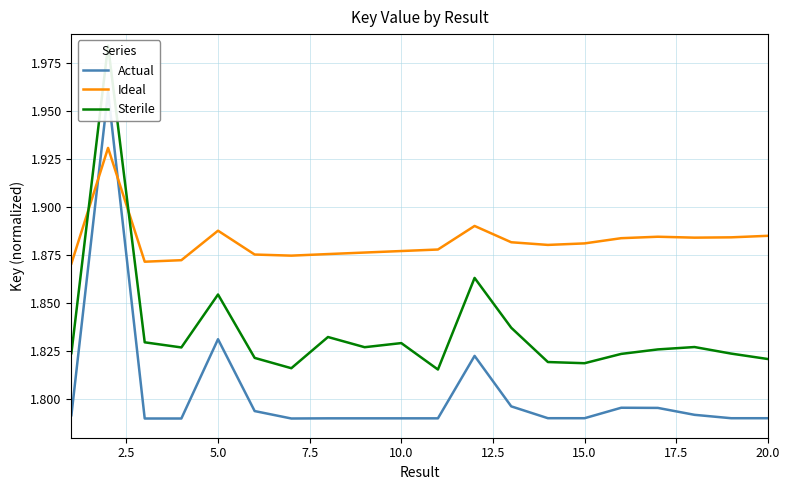

After their last crossing, which series has the higher values: Sterile or Ideal?

Ideal